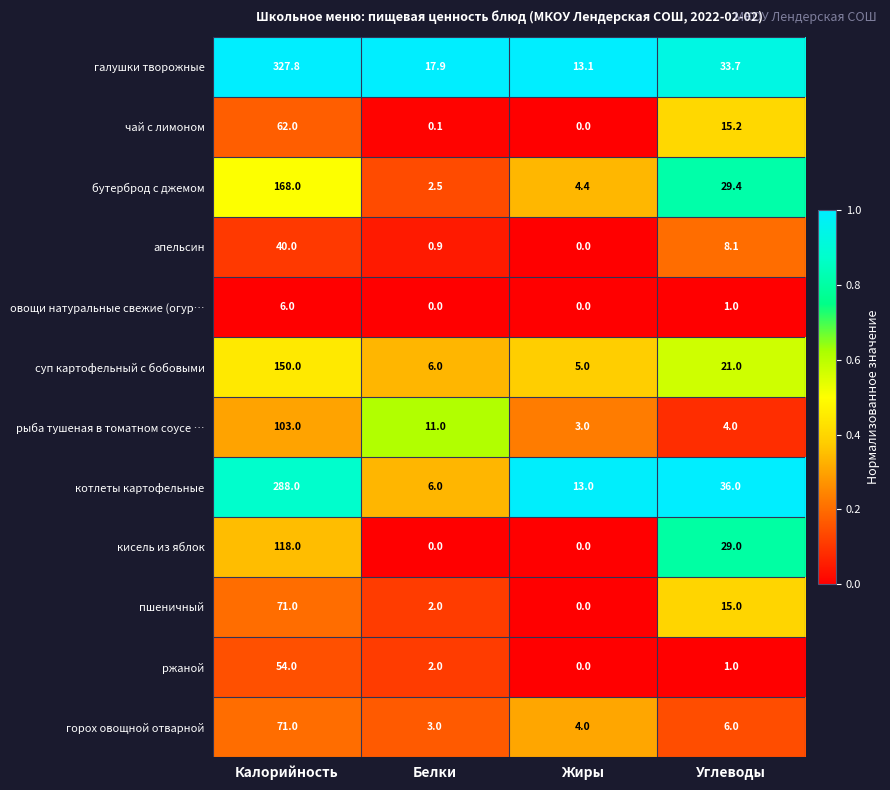

At how many categories does at least one series exceed 0?

4